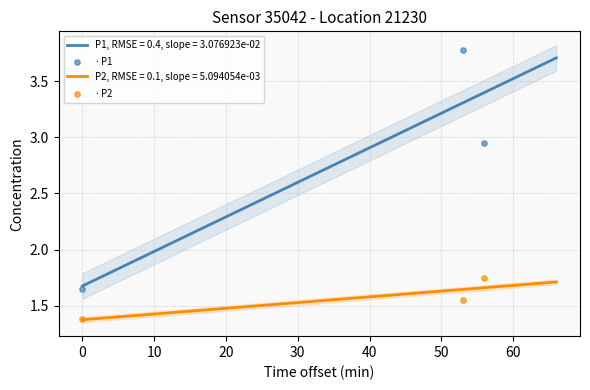

Which series contains the highest Y value?

$\cdot$ P1